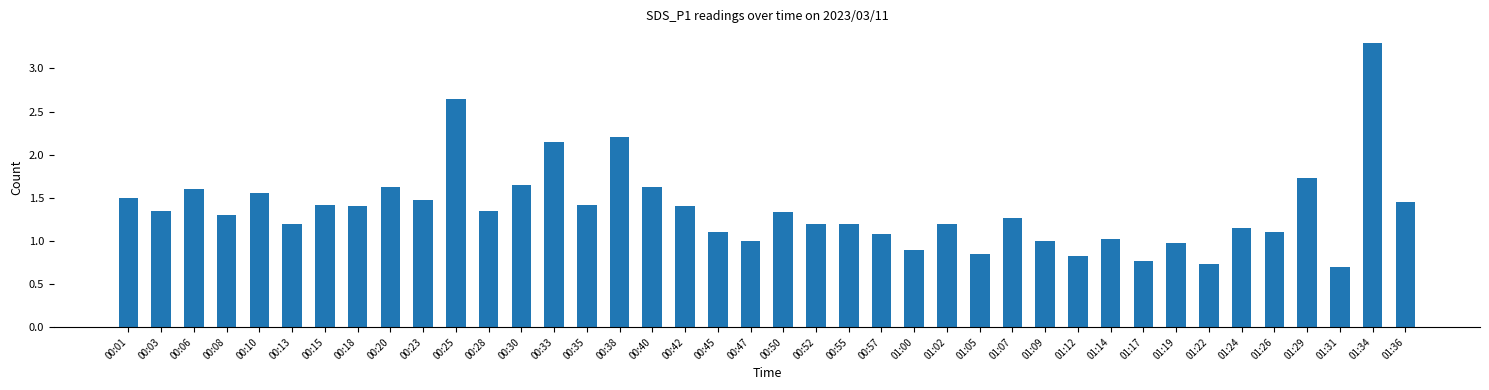

What is the ratio of the value at 01:12 to the value at 00:10?

0.5